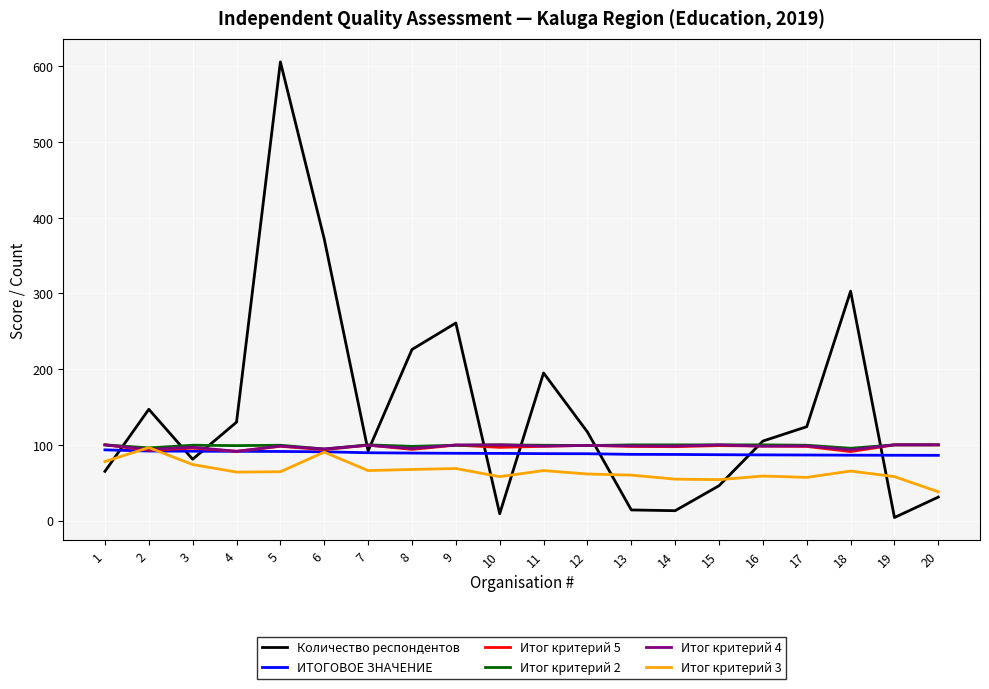

Which series has the largest total across all categories?

Количество респондентов